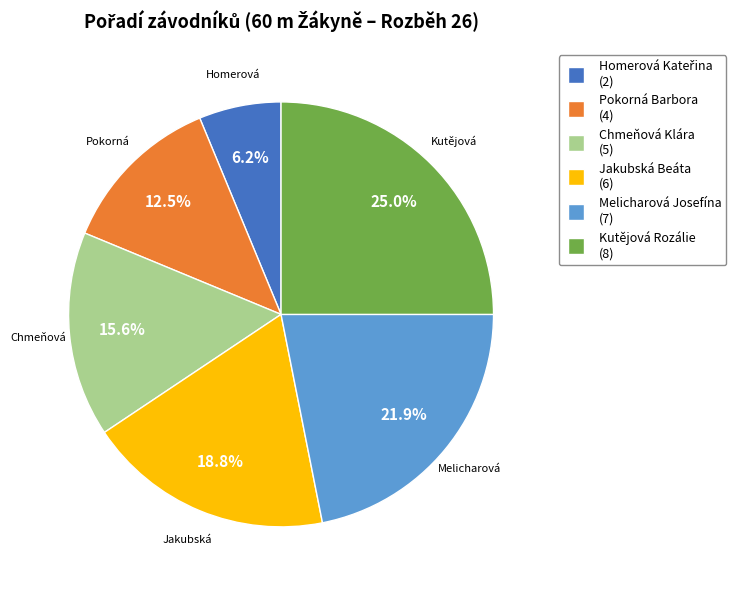

Which category has the biggest portion of the pie?

Kutějová Rozálie